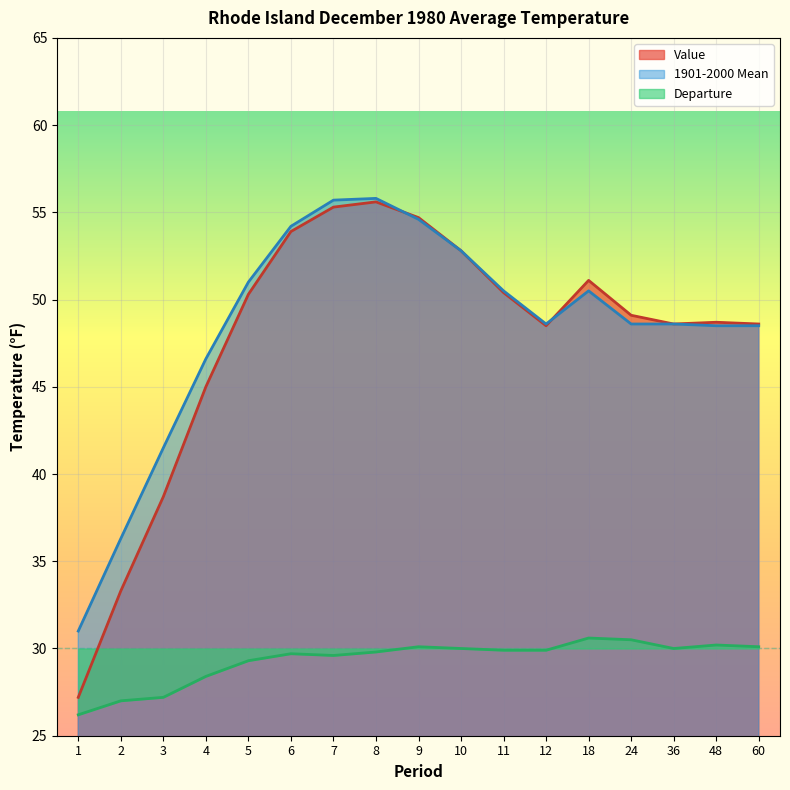

What is the difference between the maximum and minimum values in the Departure series?

4.4